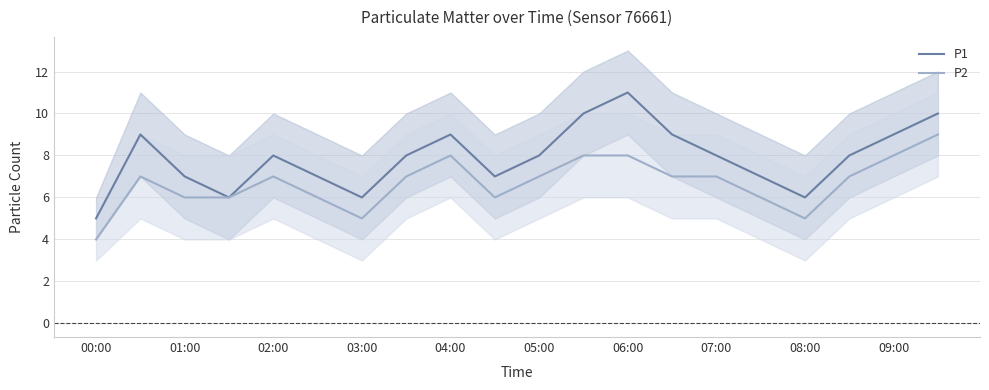

At how many categories does at least one series exceed 4?

20